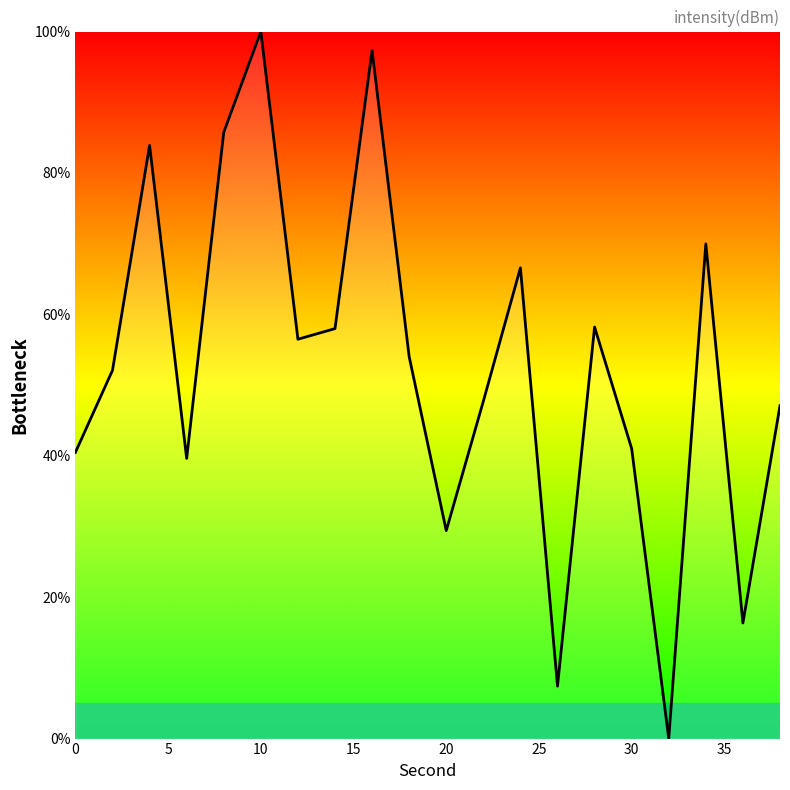

What is the maximum value shown in the chart?

100.0